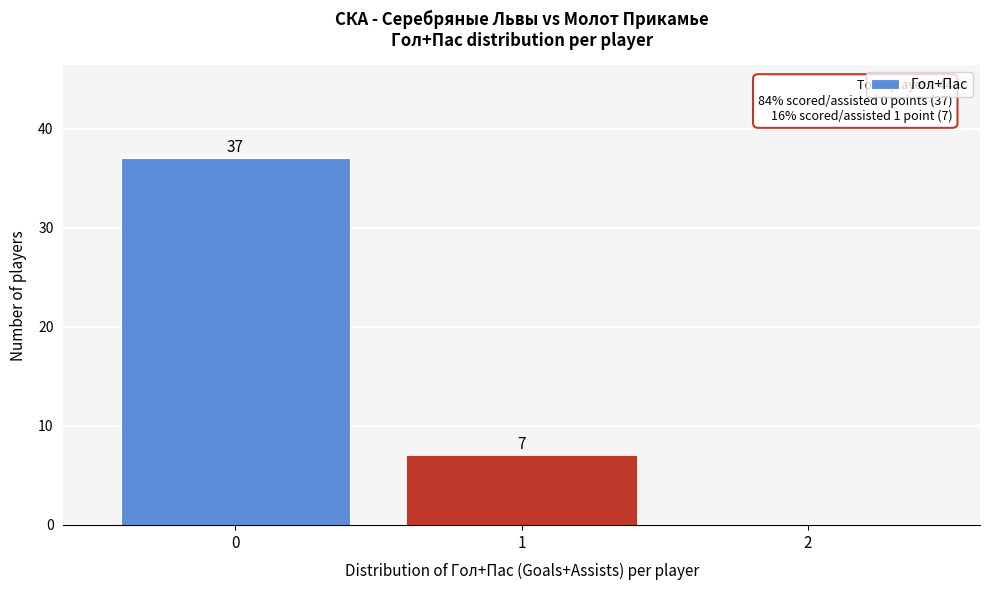

Over which range of the x-axis is the bar tallest?

-0.5 to 0.5